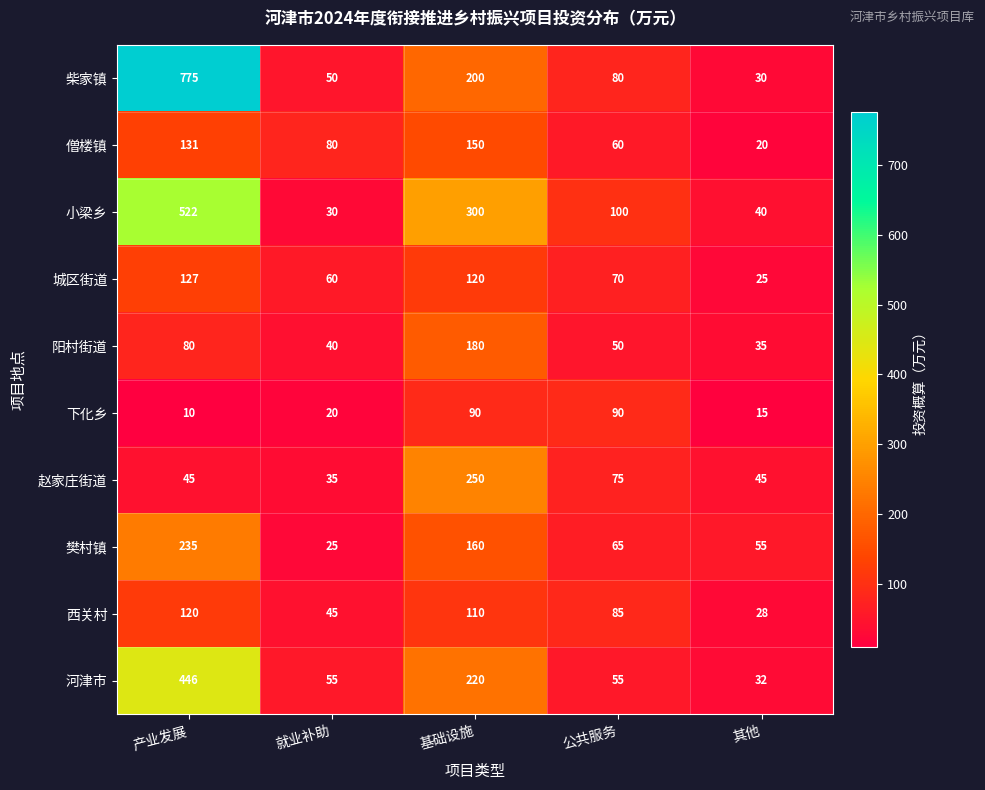

What value does the 赵家庄街道 series have at 公共服务, to the nearest 50?

100